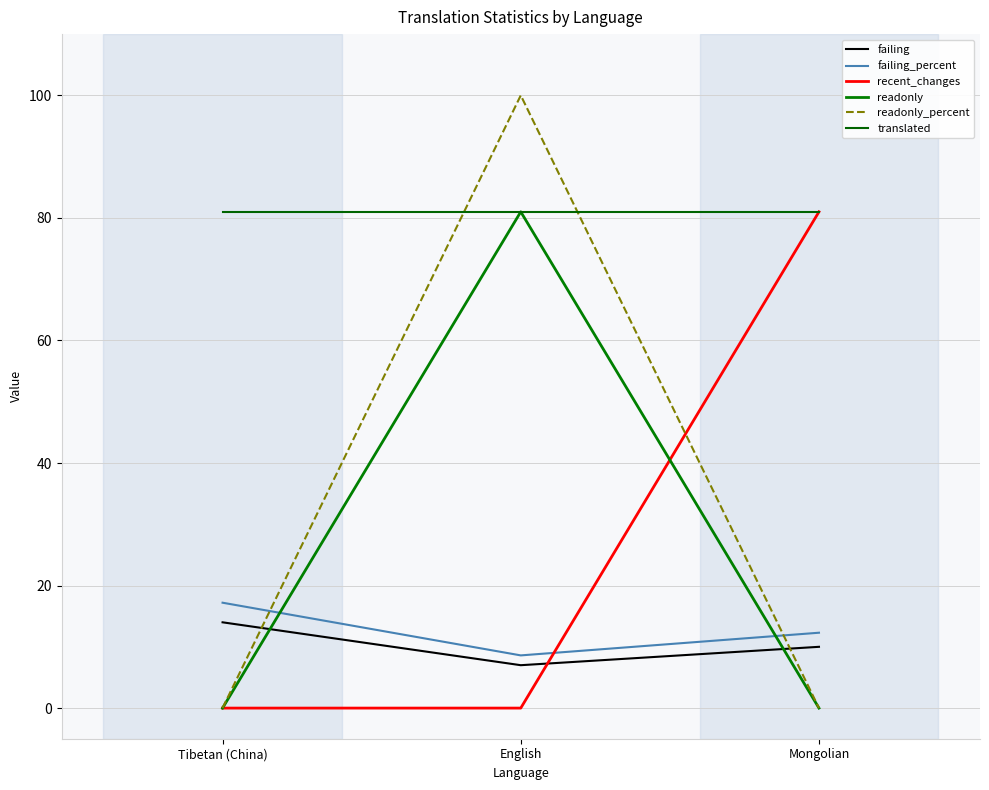

Where is readonly_percent nearest to the value 50?

Tibetan (China)